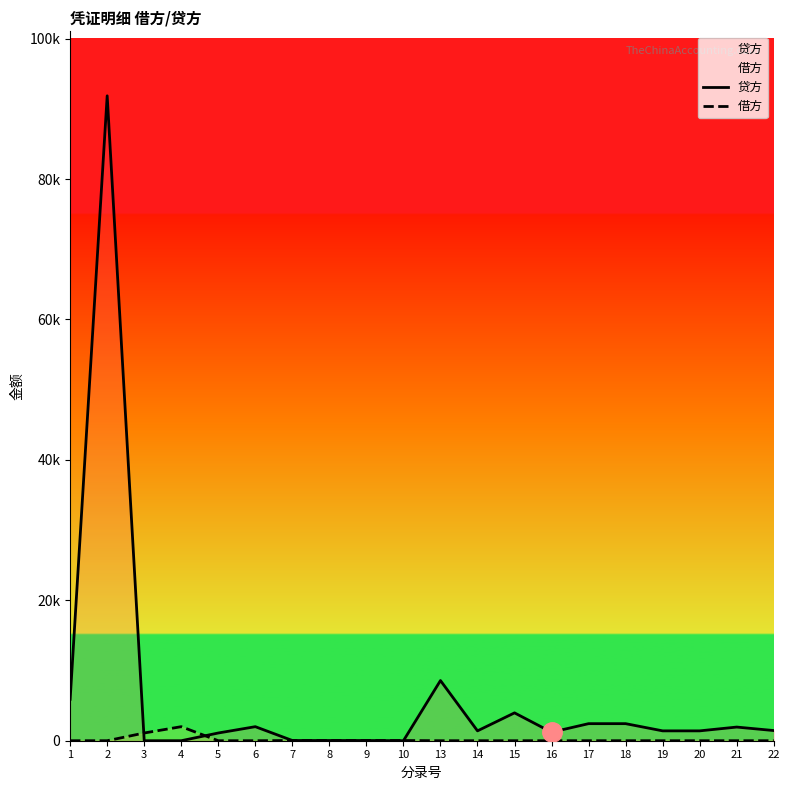

List the series in order of their overall mean, lowest first.

借方, 贷方